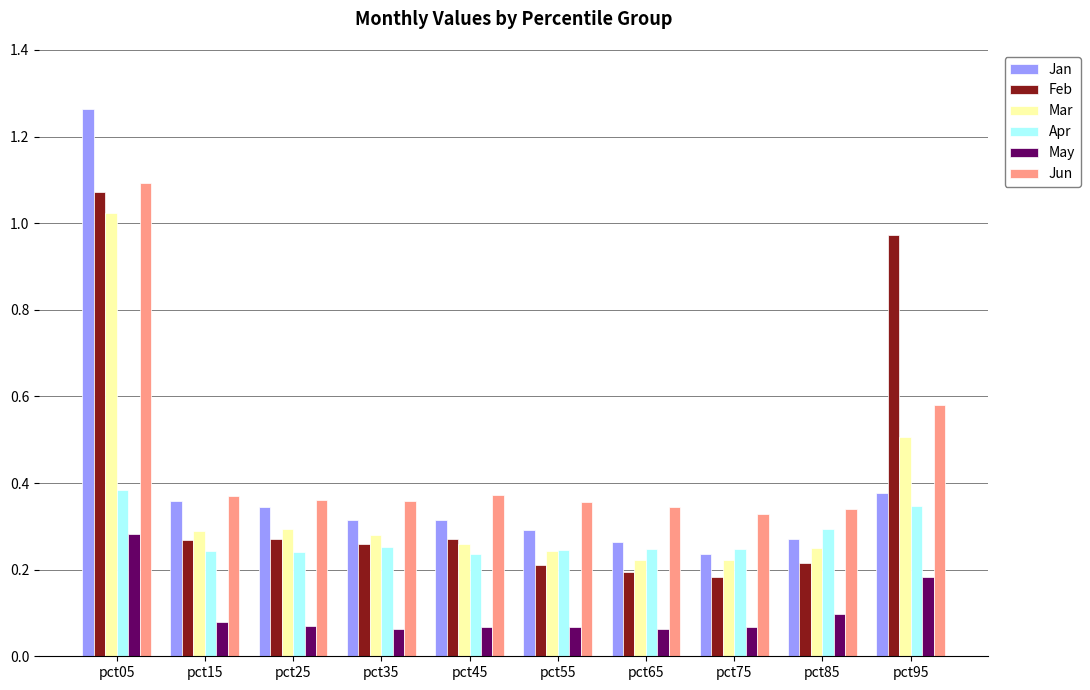

Where is Jan nearest to the value 0?

pct75